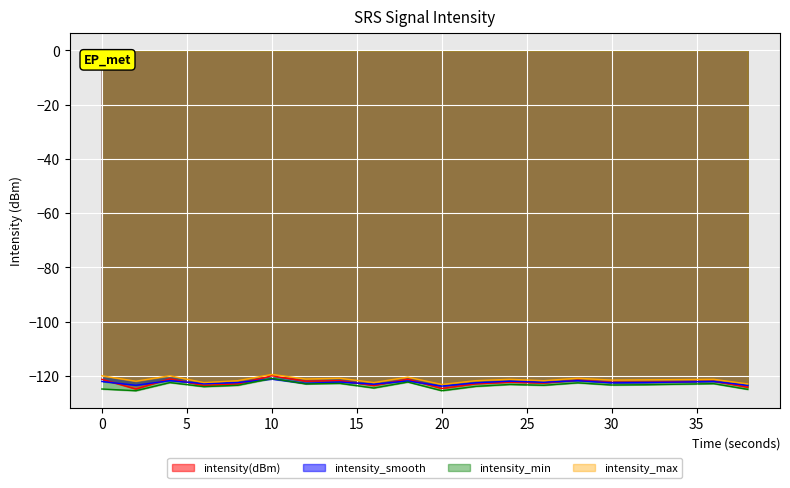

What is the greatest value displayed?

-119.5